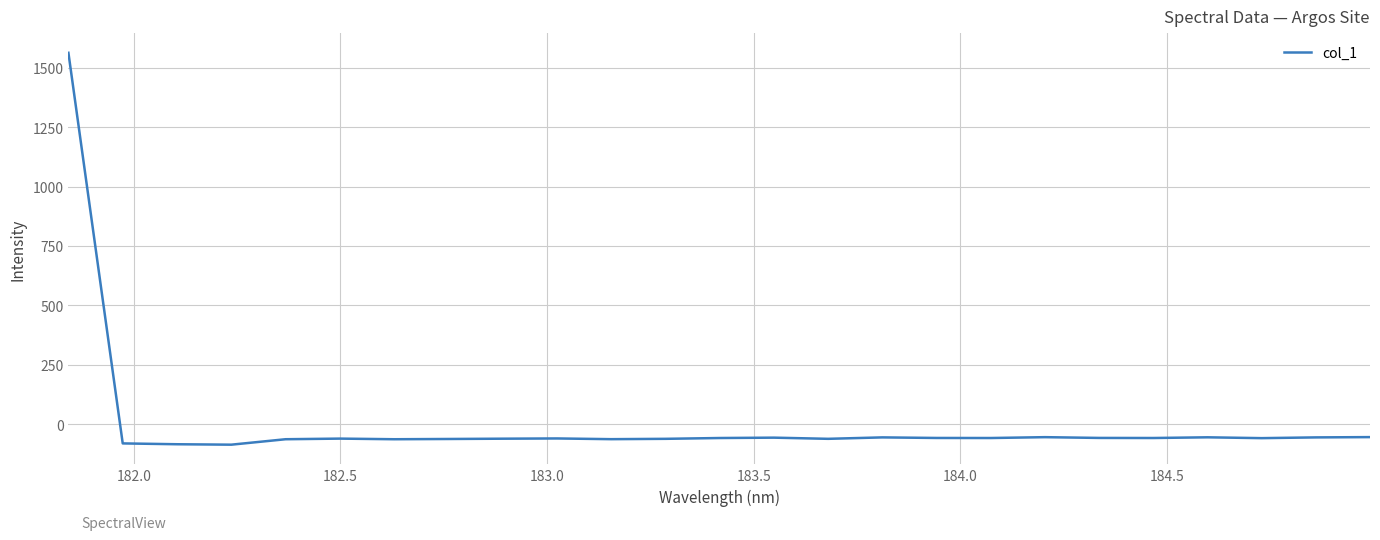

What is the maximum value shown in the chart?

1563.5